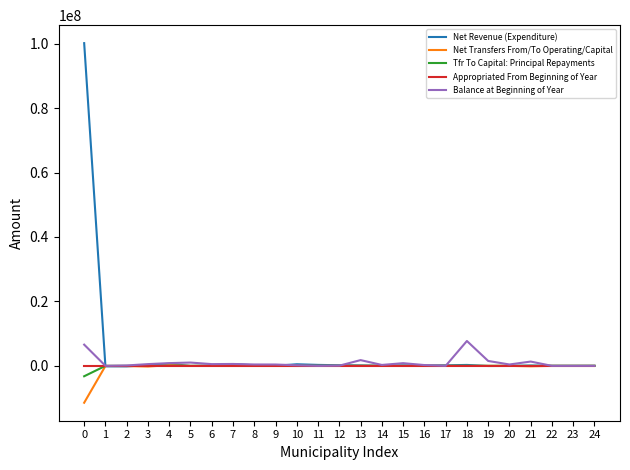

What are all the series names shown in the legend?

Net Revenue (Expenditure), Net Transfers From/To Operating/Capital, Tfr To Capital: Principal Repayments, Appropriated From Beginning of Year, Balance at Beginning of Year